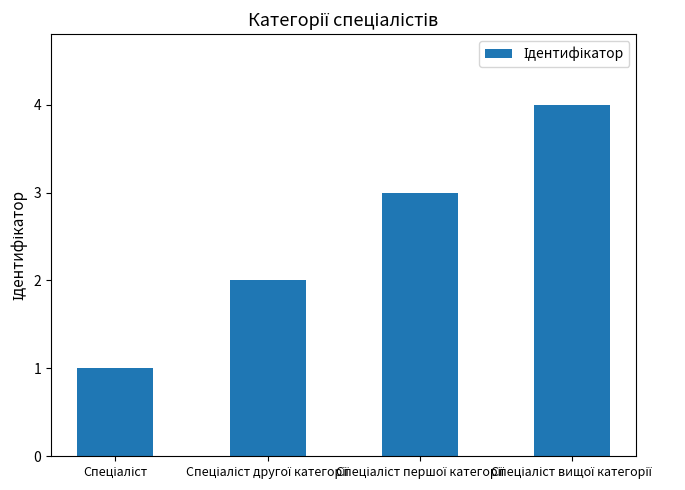

What is the difference between the maximum and minimum values?

3